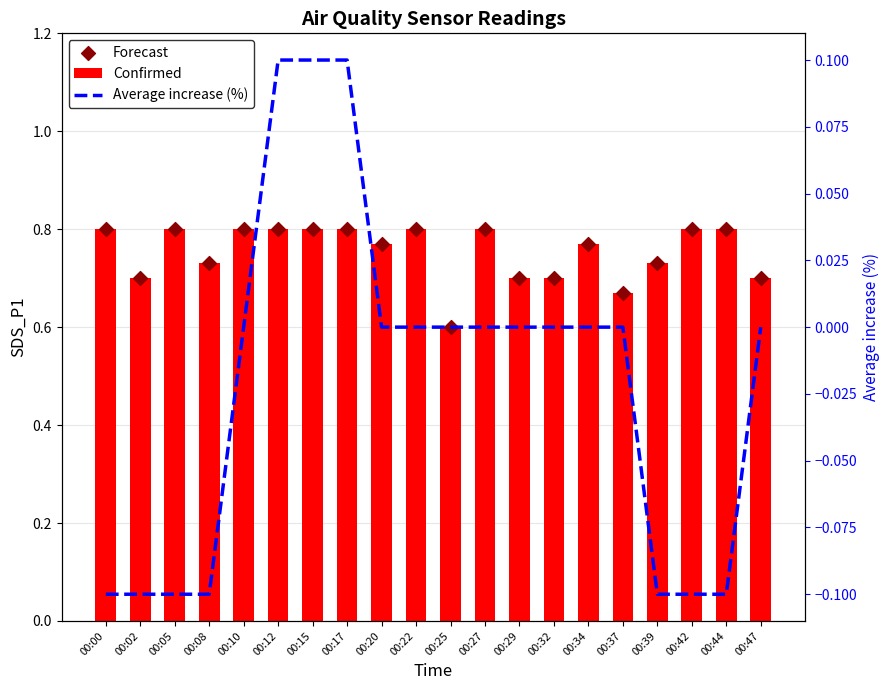

At how many categories does at least one series exceed 0?

20